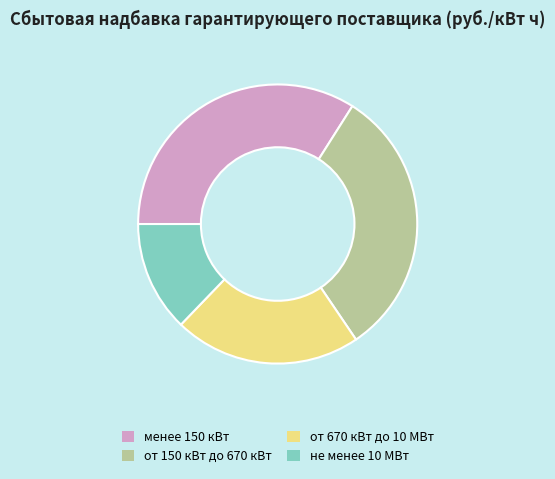

Combined, do от 670 кВт до 10 МВт and менее 150 кВт account for over 50%?

Yes